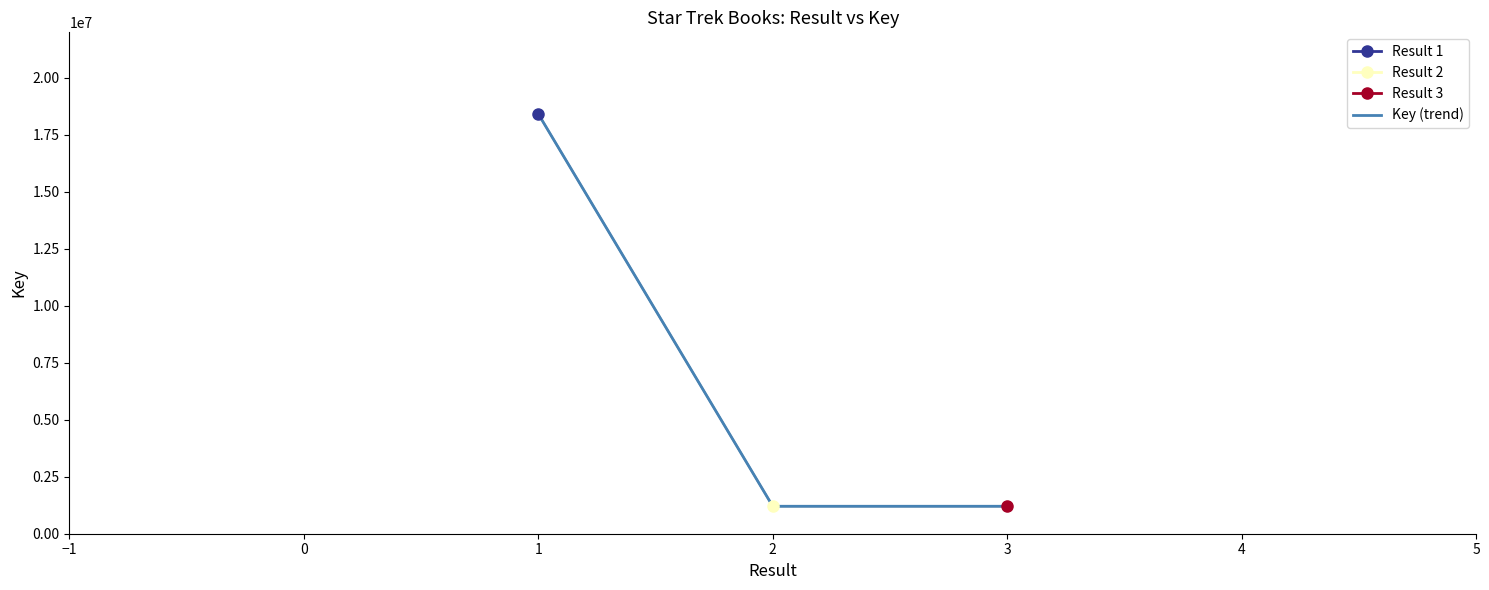

What is the greatest value displayed?

18418772